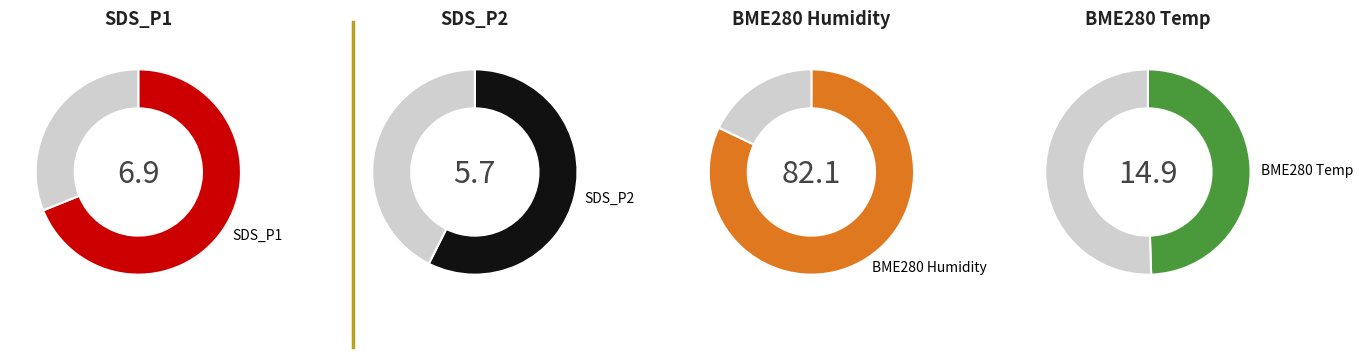

True or false: BME280_humidity accounts for 61% of the total.

False